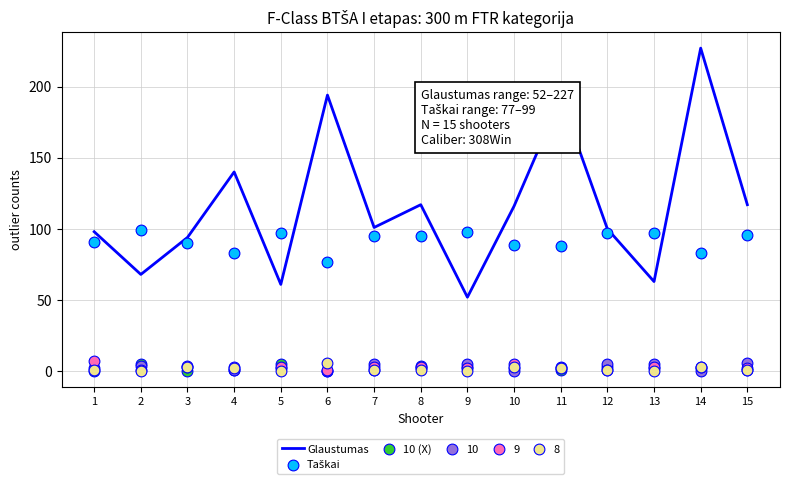

Which series has the largest total across all categories?

Glaustumas